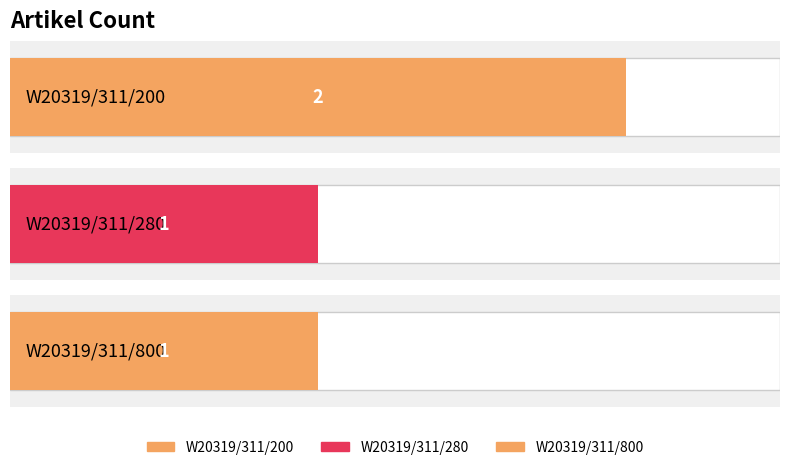

True or false: the data shows 2 at W20319/311/200.

True